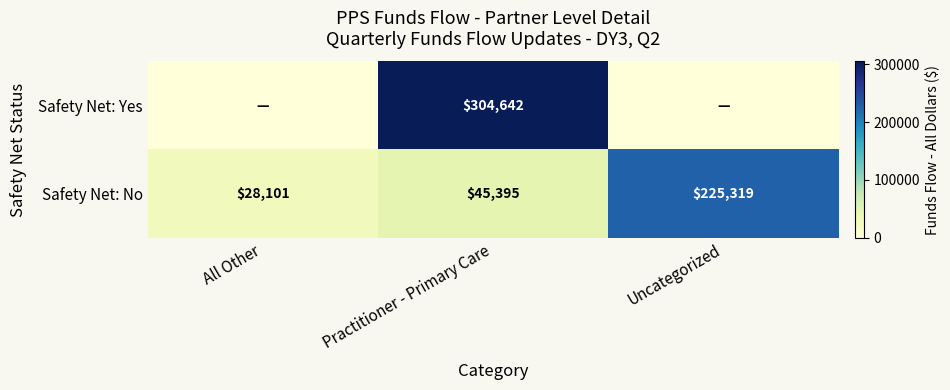

Where is Safety Net: No nearest to the value 126710?

Practitioner - Primary Care